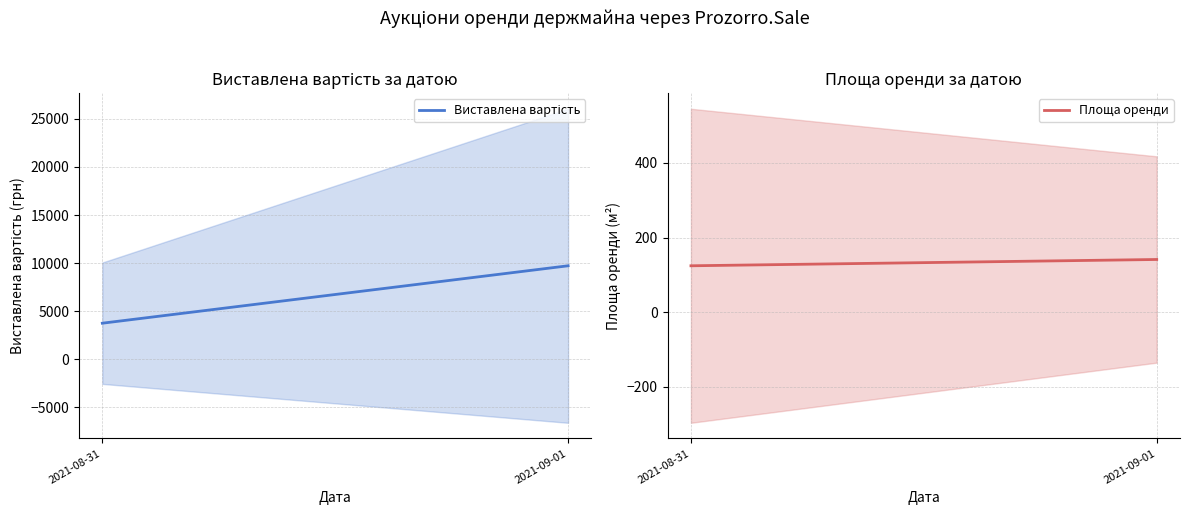

Reading left to right, transcribe all the data shown in this chart.

Виставлена вартість: 3743.6	9719.0
Площа оренди: 124.3	141.2